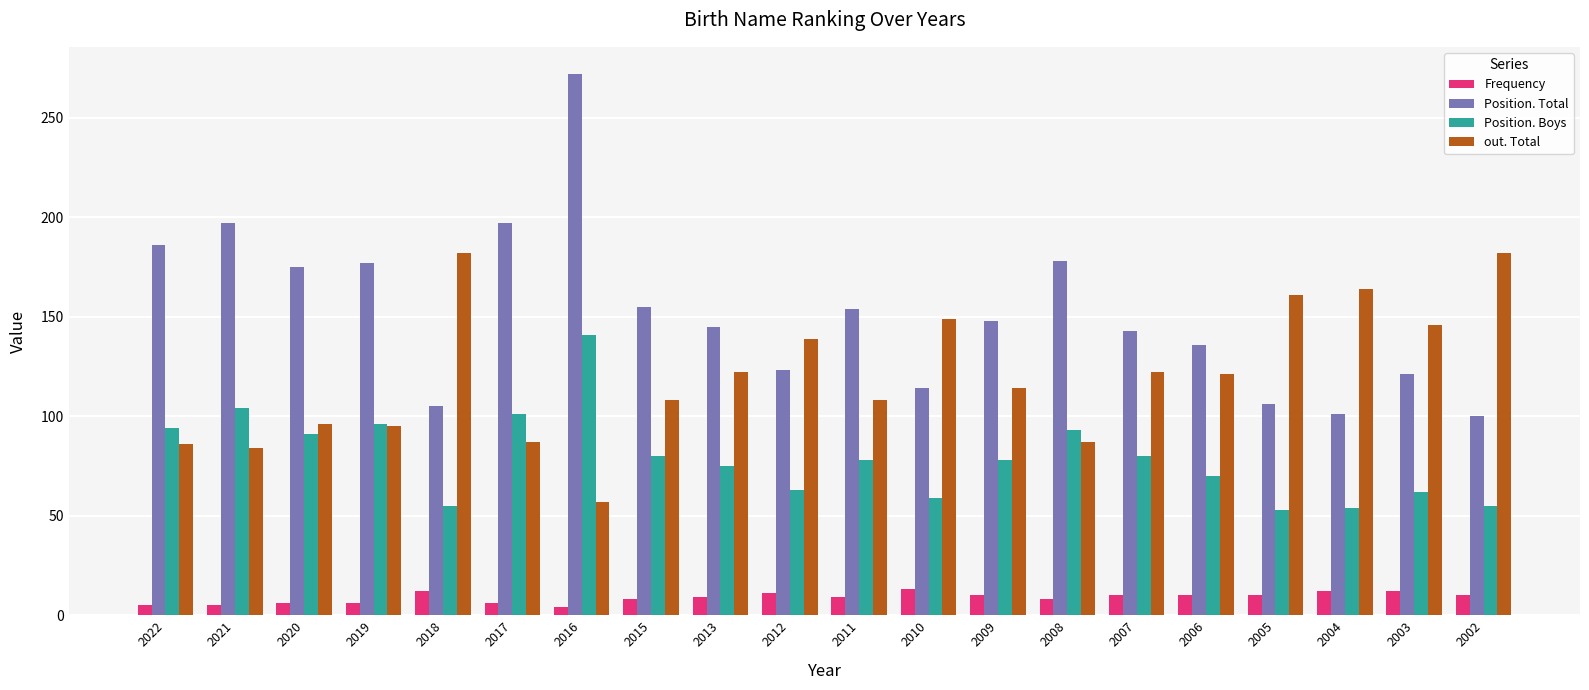

Which series has the widest spread of values?

Position. Total